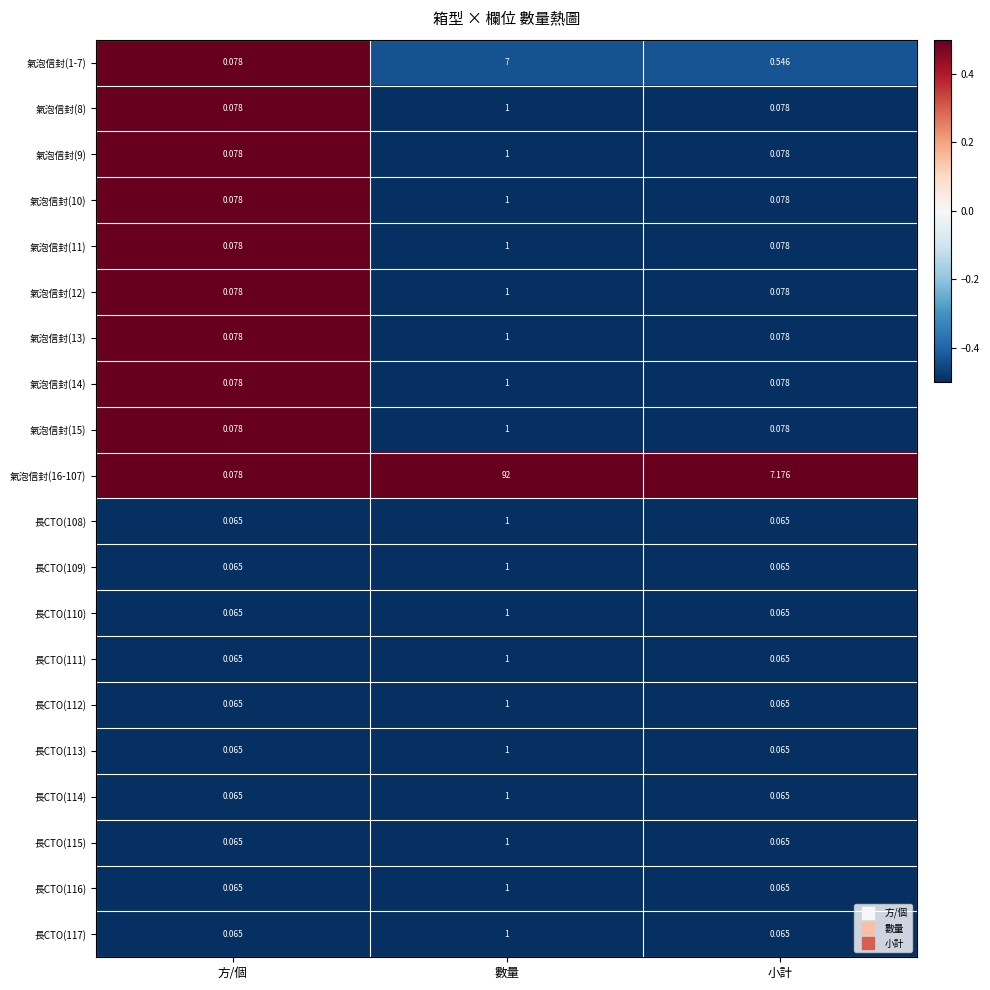

At how many categories does at least one series exceed 0?

3